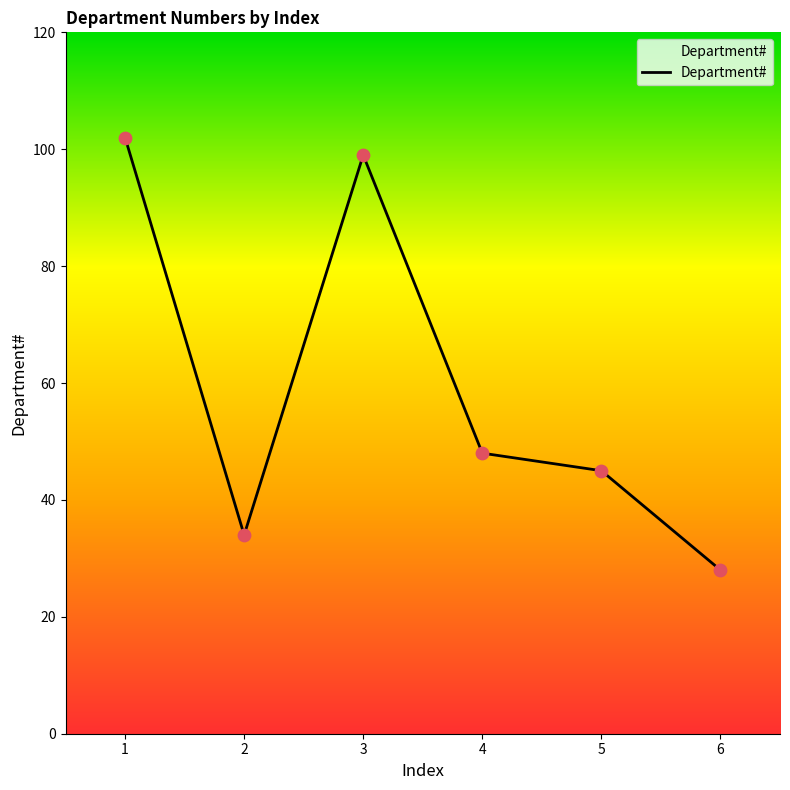

What is the ratio of the value at 4 to the value at 3?

0.5